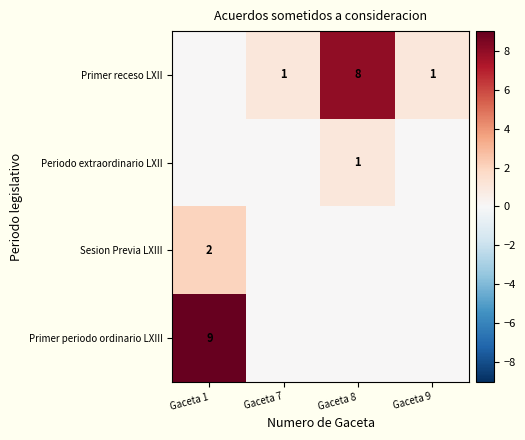

At which category does the chart reach its peak across all series?

Gaceta 1